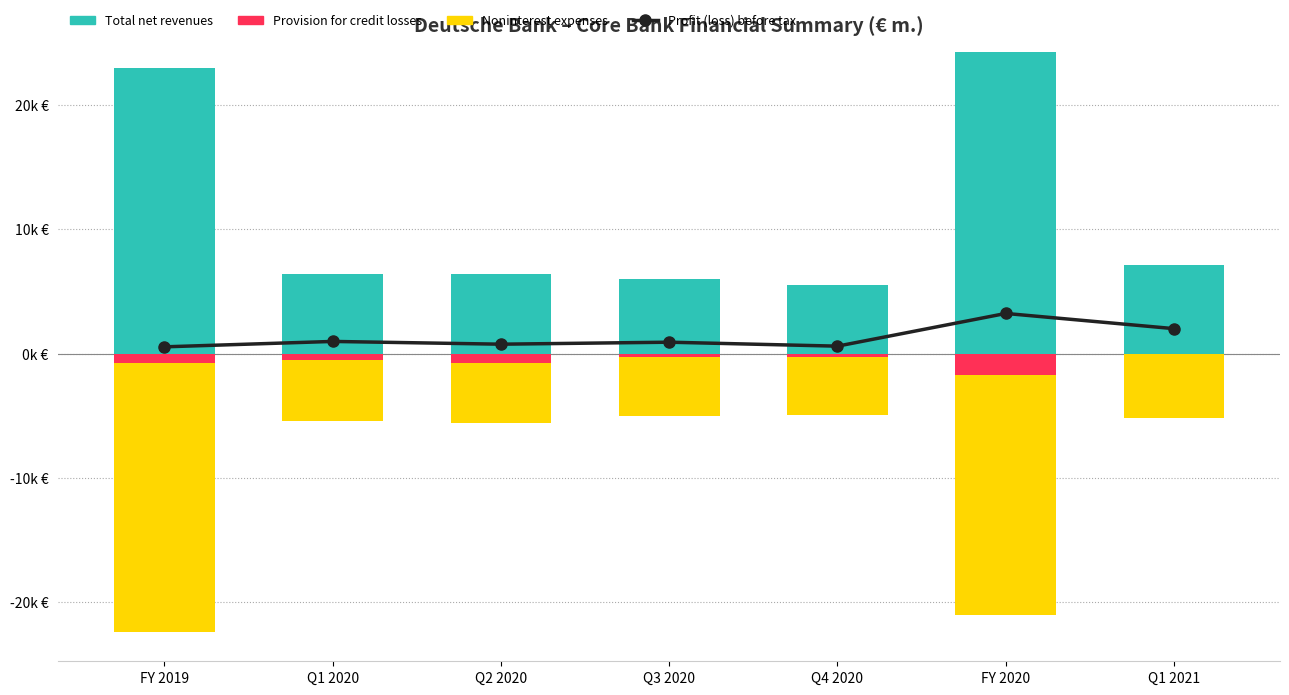

At how many categories does at least one series exceed 22373?

2